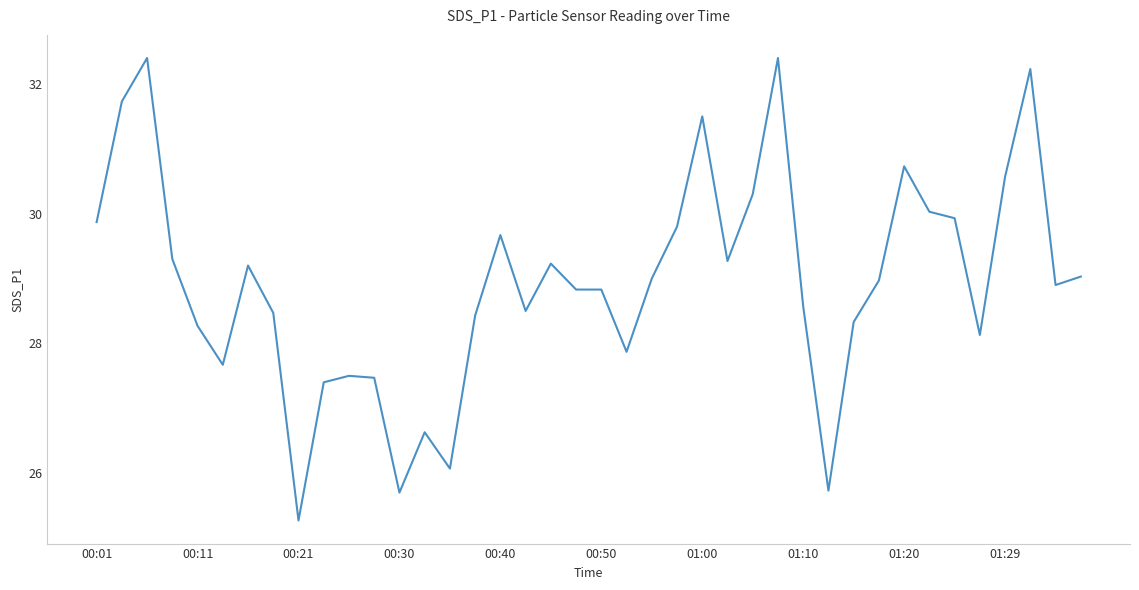

What is the greatest value displayed?

32.4